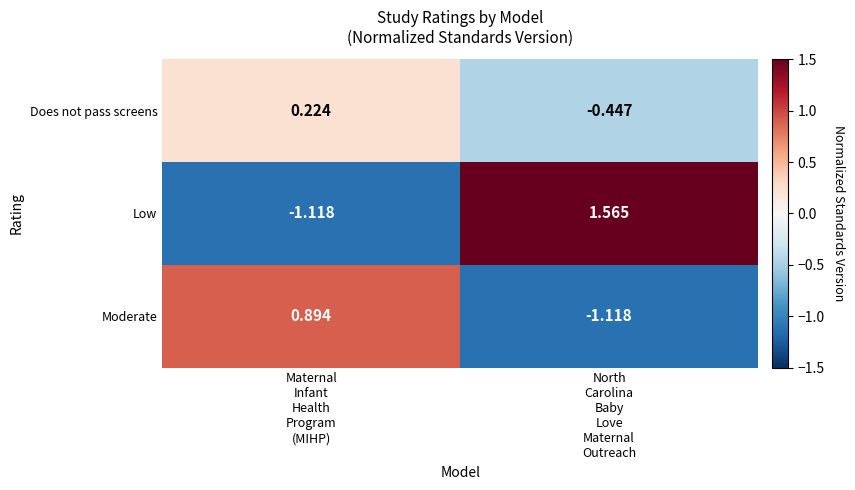

Which series has the largest total across all categories?

Low